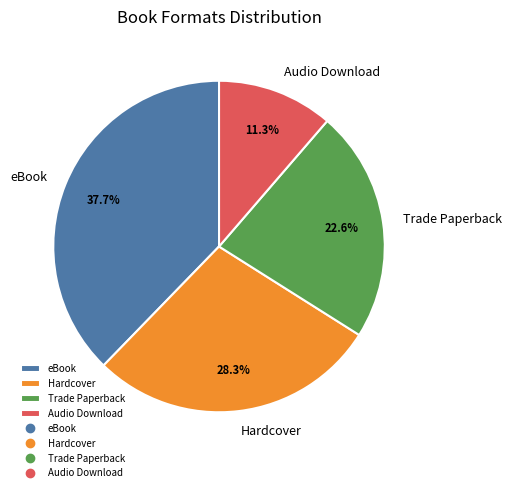

The Trade Paperback slice represents 23% of the pie. True or false?

True